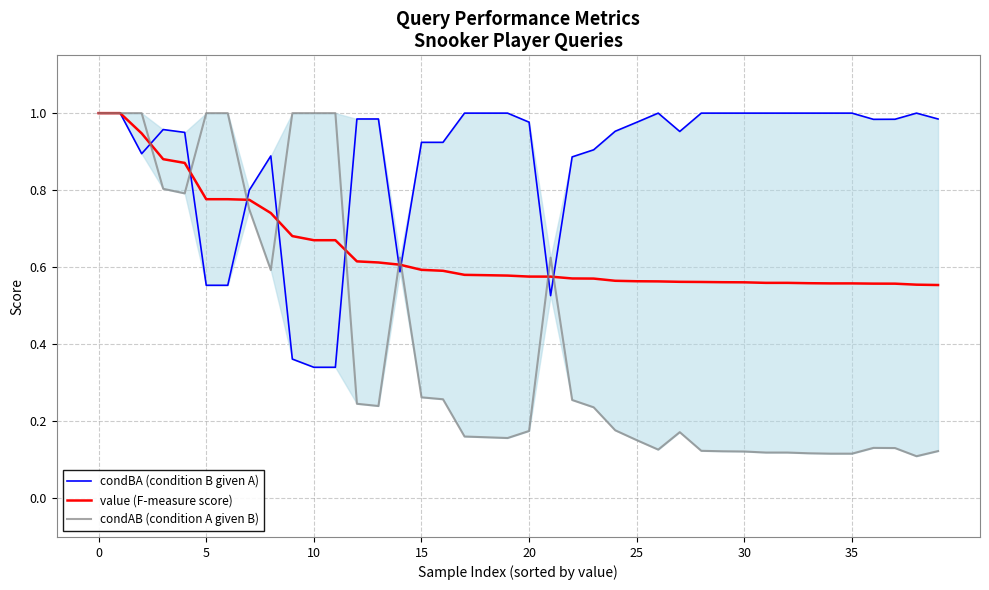

What is the difference between the maximum and minimum values in the value (F-measure score) series?

0.4